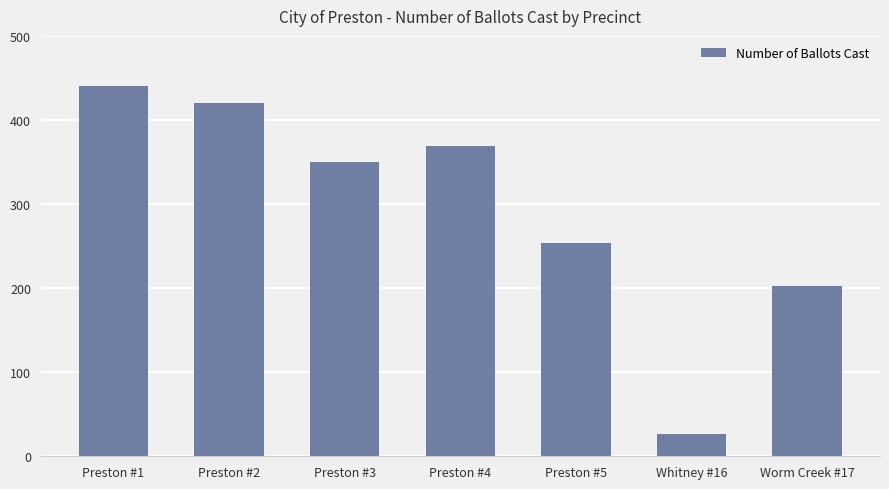

What is the label of the 7th bar from the right?

Preston #1